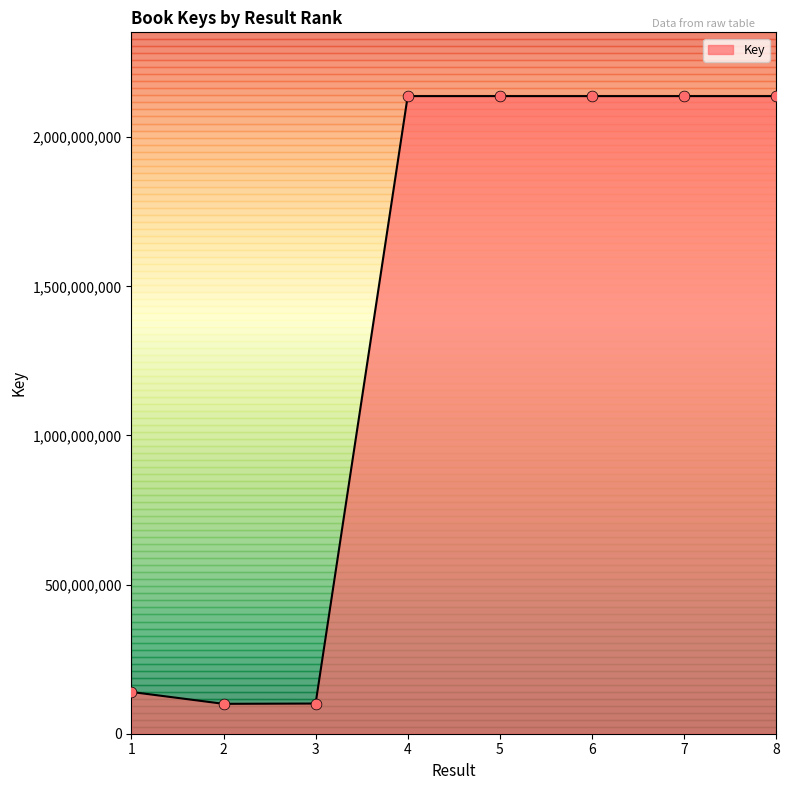

What is the change in value from 3 to 5?

+2036528030